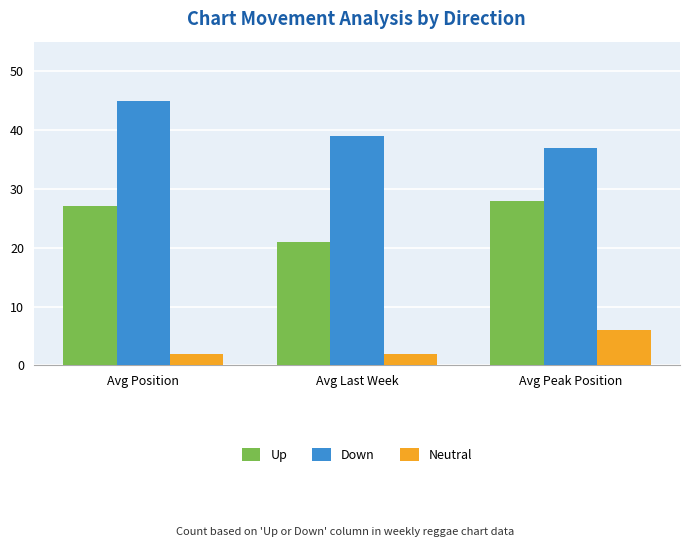

What position from the left is Avg Last Week?

2